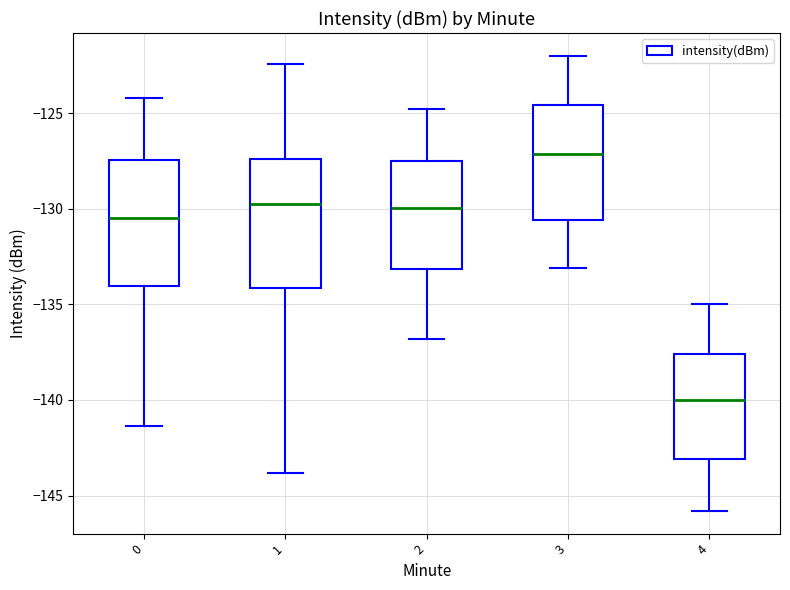

Which box's median line is the highest?

3